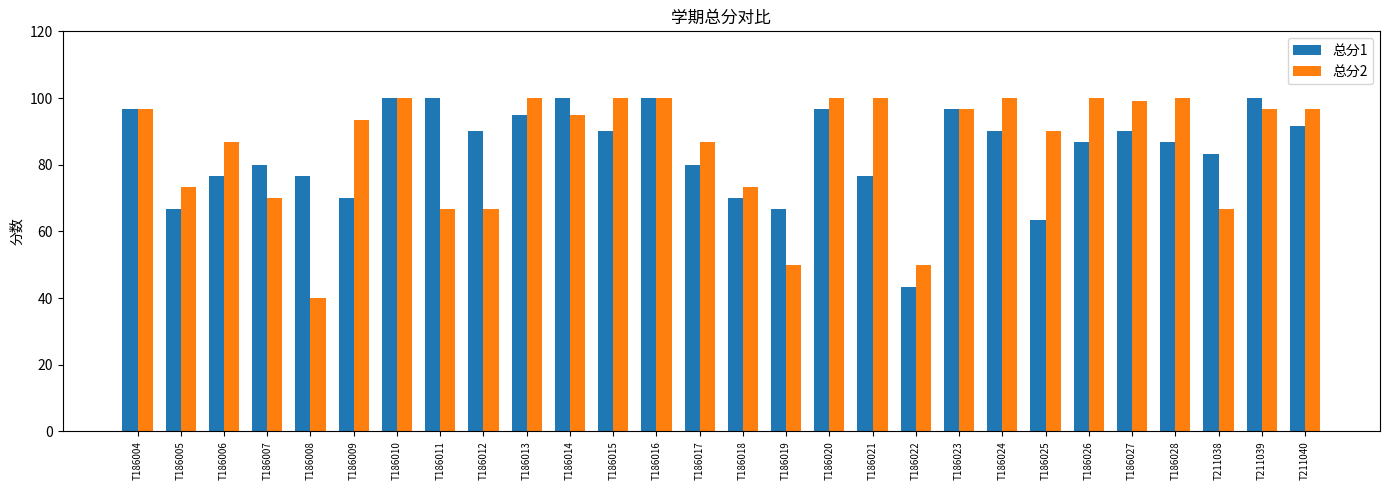

What is the total value across all series at T186027?

189.0